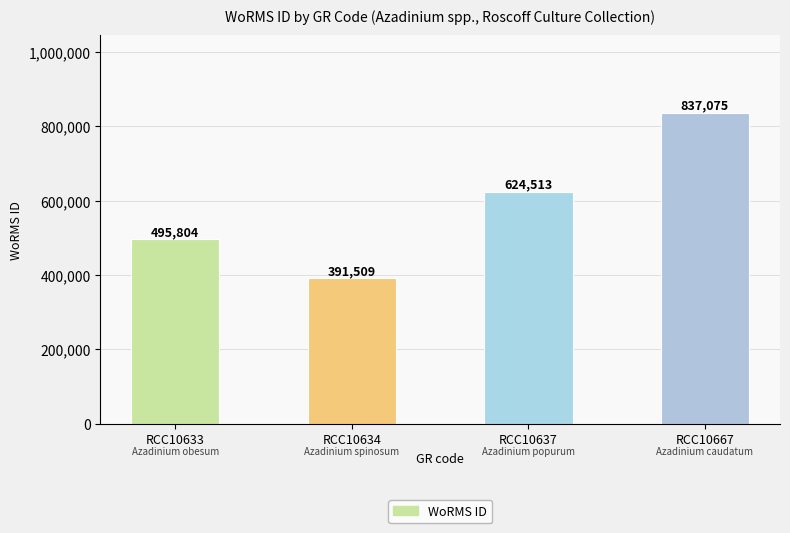

What is the greatest value displayed?

837075